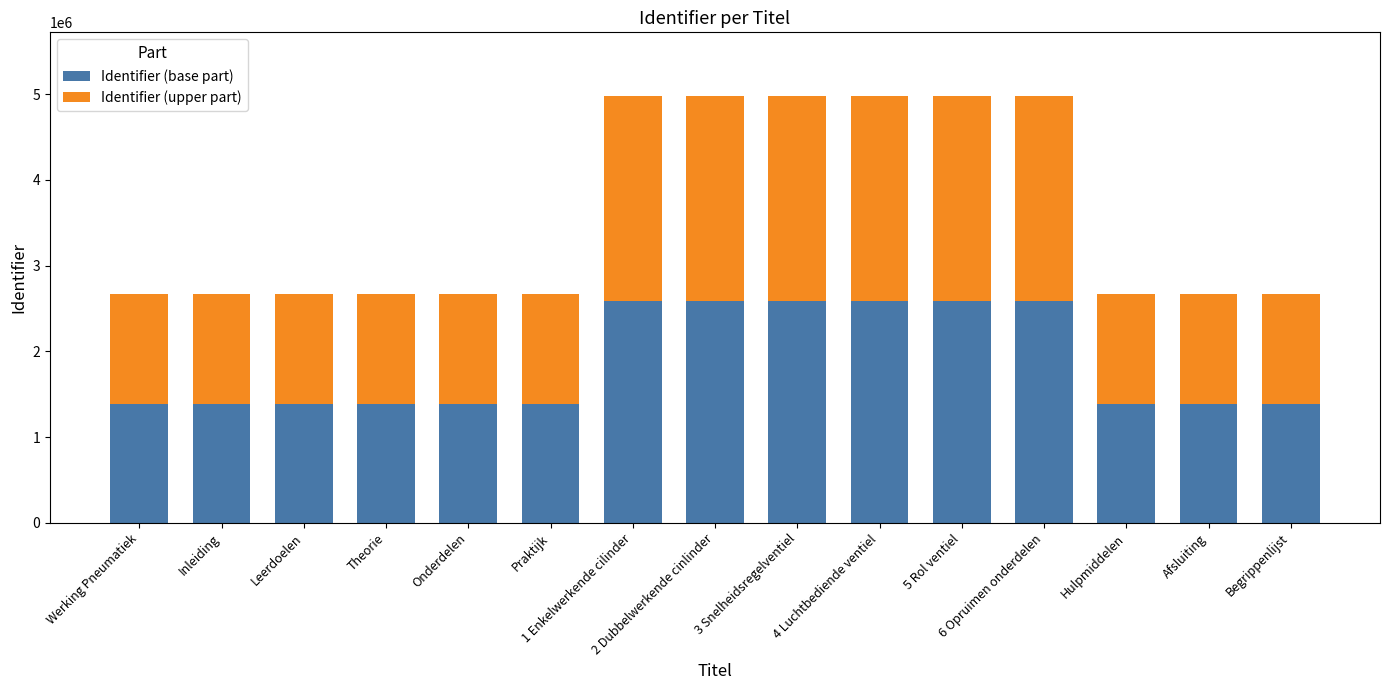

What is the sum of all Identifier (base part) values?

28008050